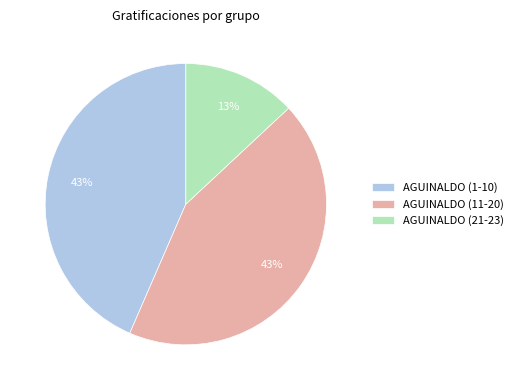

Does AGUINALDO (21-23) represent more than half of the total?

No